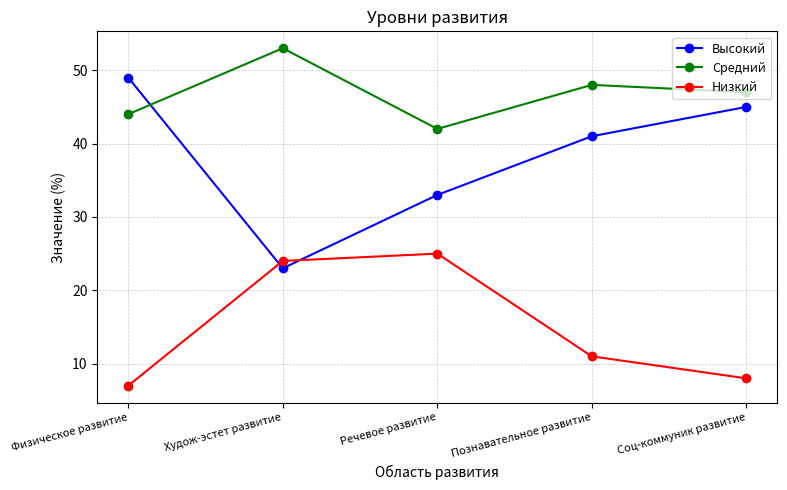

List the series in order of their peak value, lowest first.

Низкий, Высокий, Средний